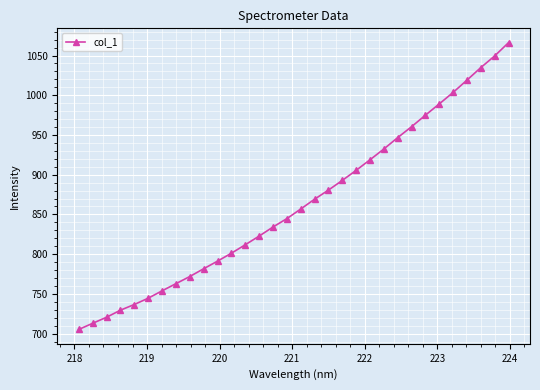

Is this an area chart (filled region under the line)?

No